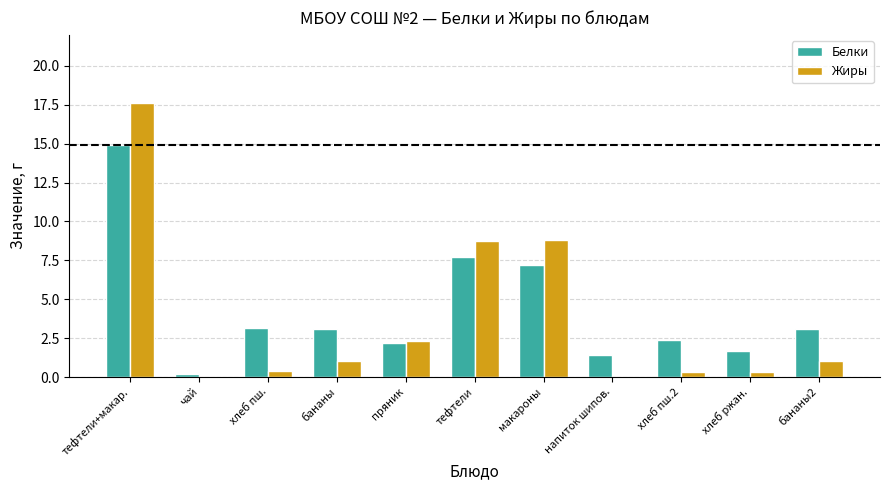

At which label does Белки reach its peak?

тефтели+макар.